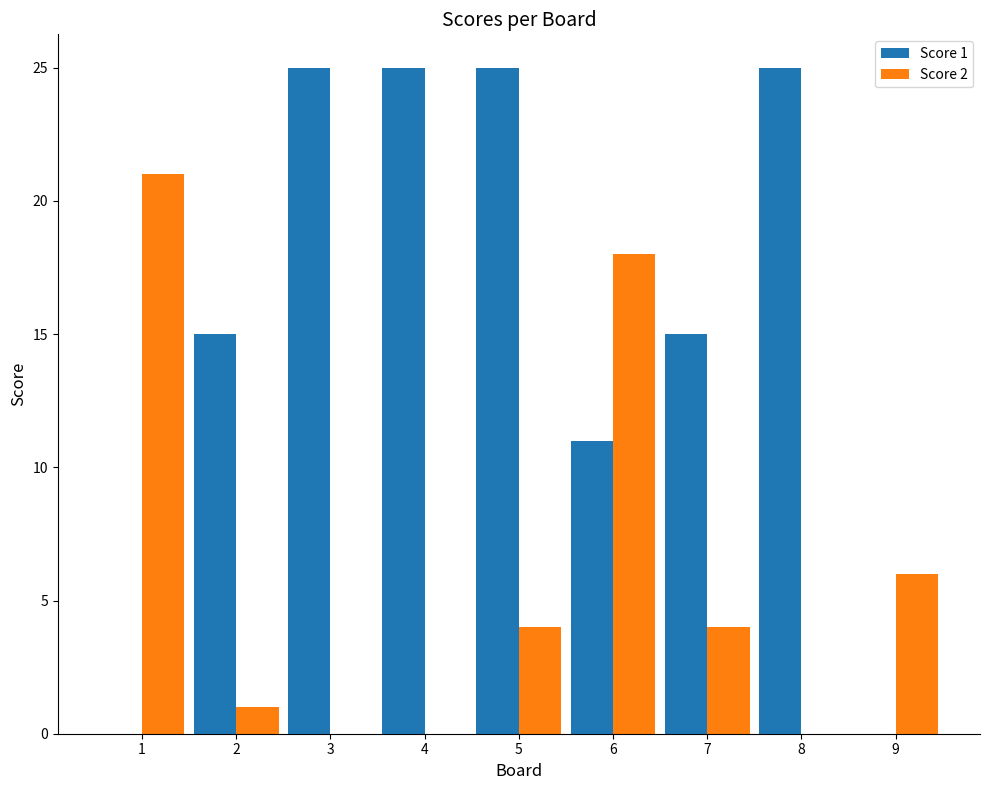

Which series has the widest spread of values?

Score 1